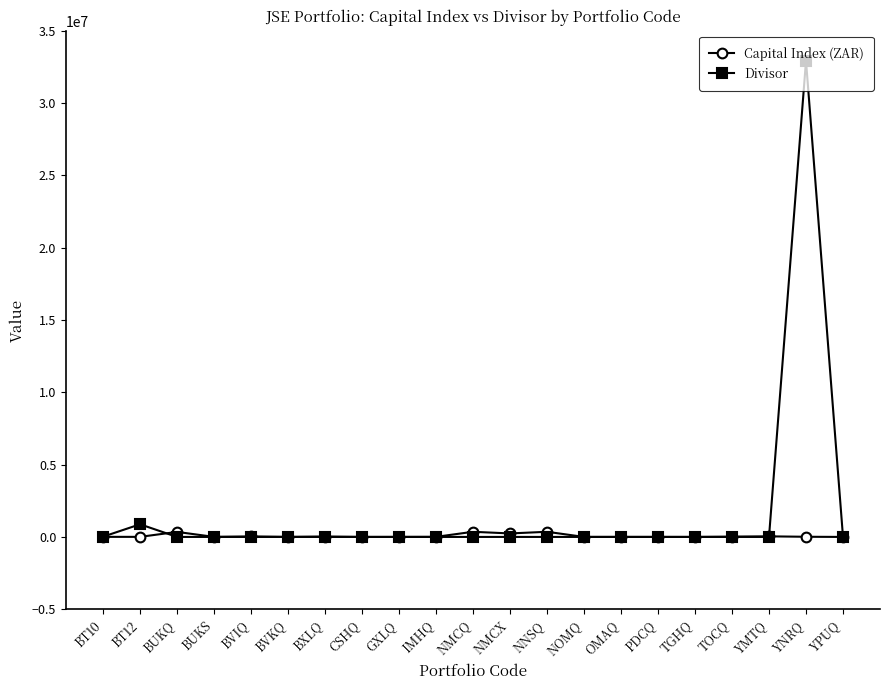

The value of Divisor at BT12 is 873961.8. True or false?

True